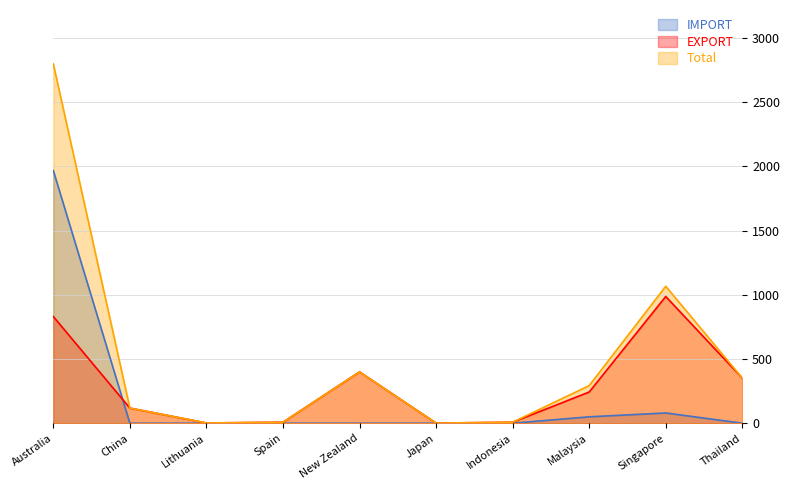

What is the difference between the maximum and minimum values in the Total series?

2798